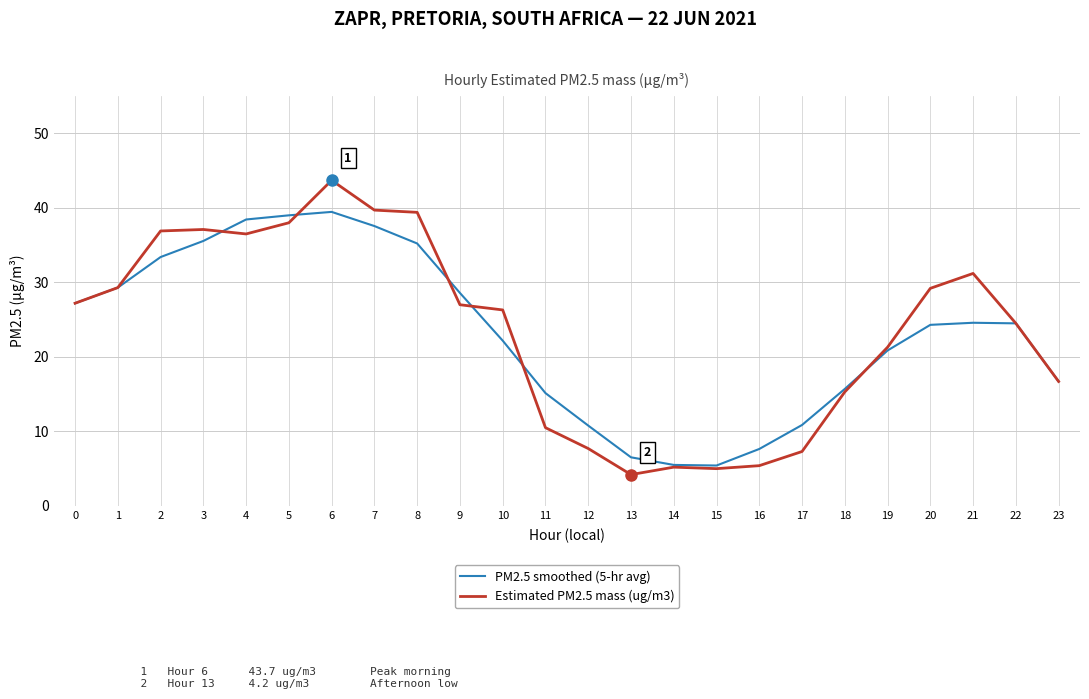

The Estimated PM2.5 mass (ug/m3) series shows 7.7 at 12. True or false?

True